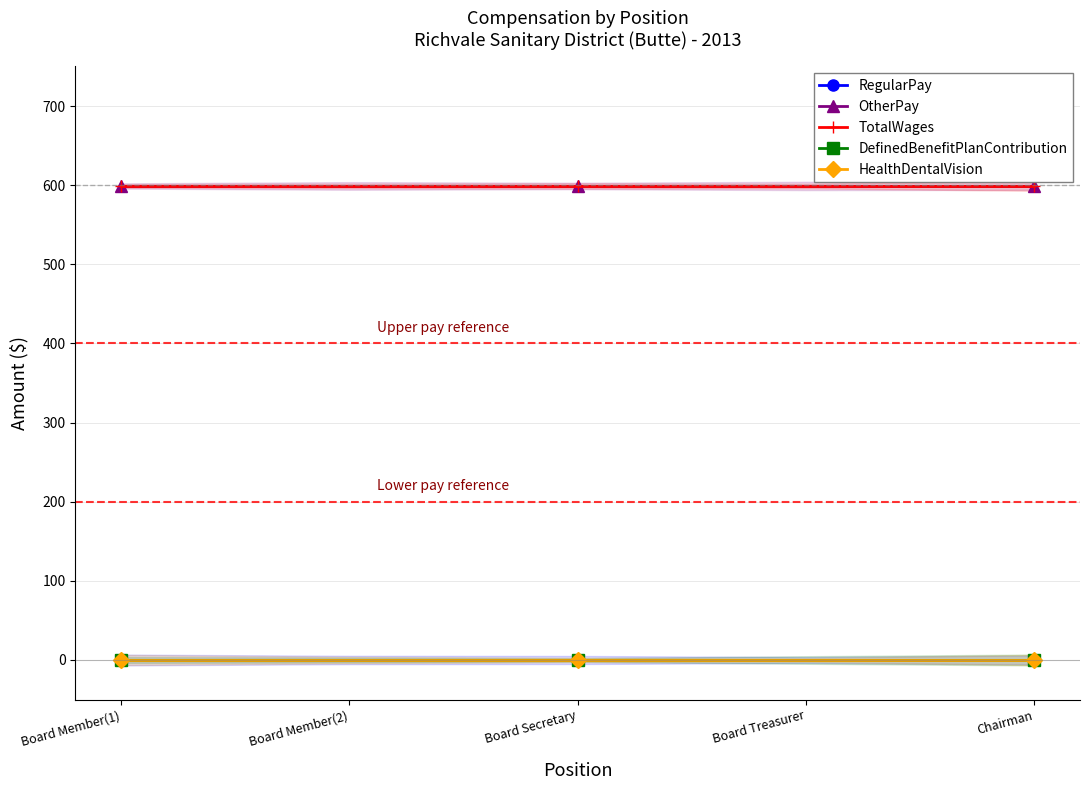

Is it true that DefinedBenefitPlanContribution equals 0 at Board Member(1)?

True